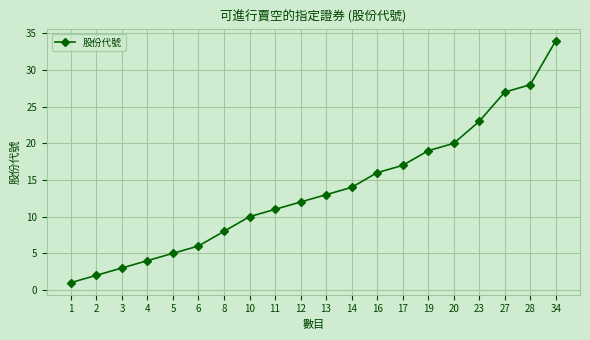

Does the chart have visible grid lines?

Yes